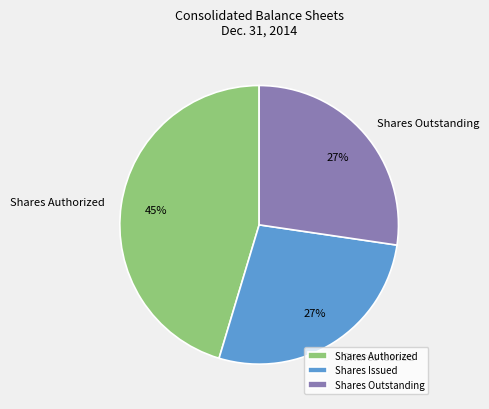

What is the ratio of the value at Shares Issued to the value at Shares Authorized?

0.6